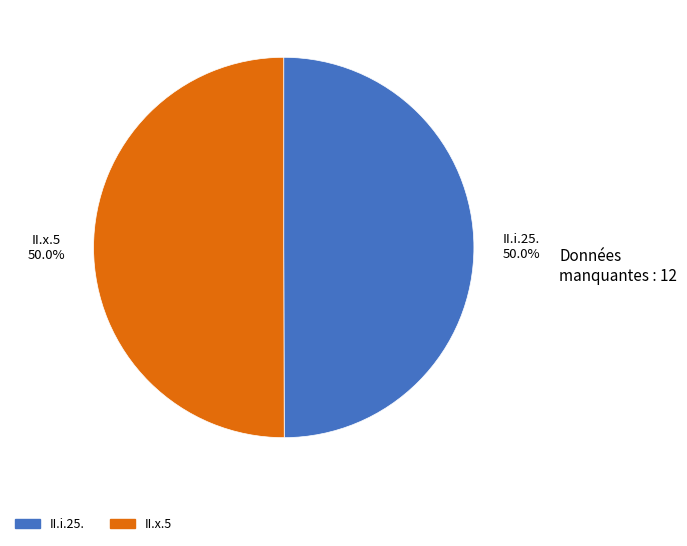

To the nearest percent, what percentage of the pie is II.i.25.?

50%